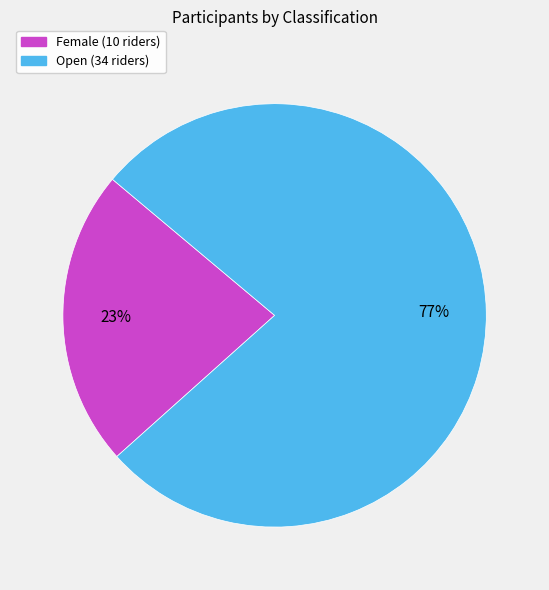

Does any single category account for the majority?

Yes